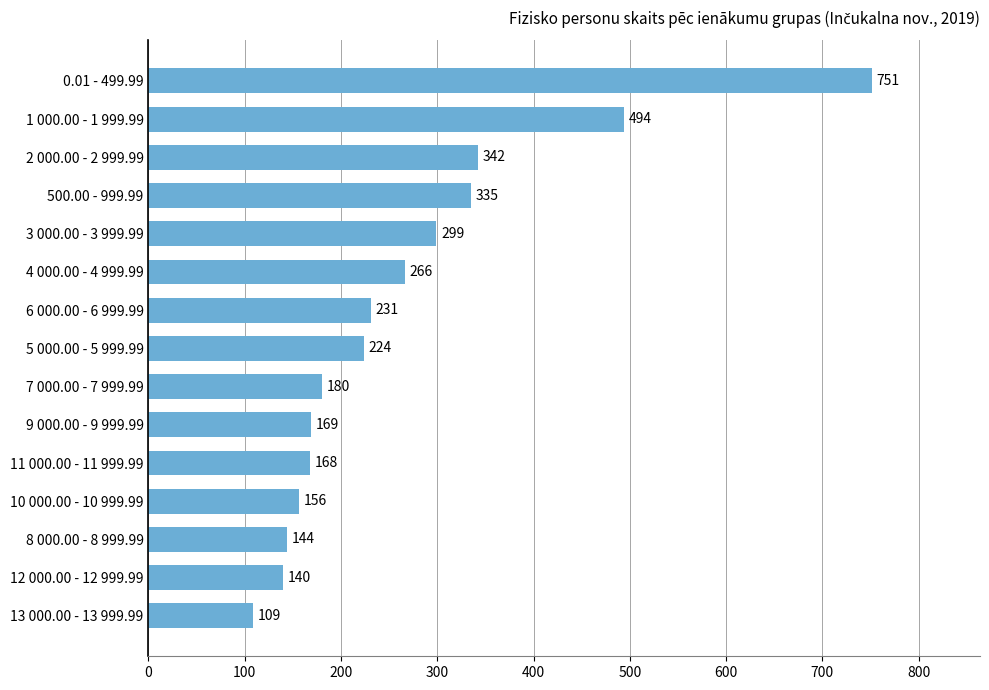

What is the difference between the maximum and minimum values?

642